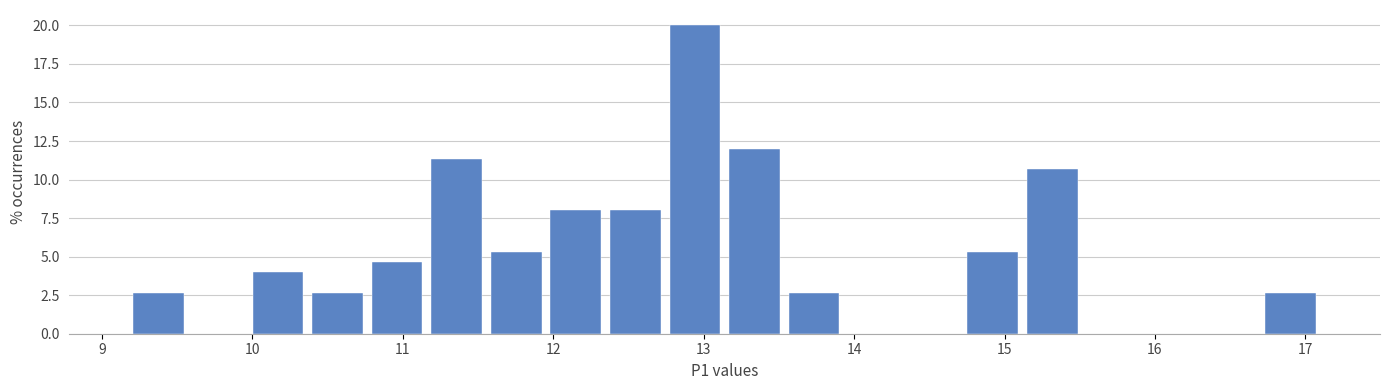

Around what value on the x-axis is the tallest bar? Give the approximate position of its centre, as read against the axis.

12.9